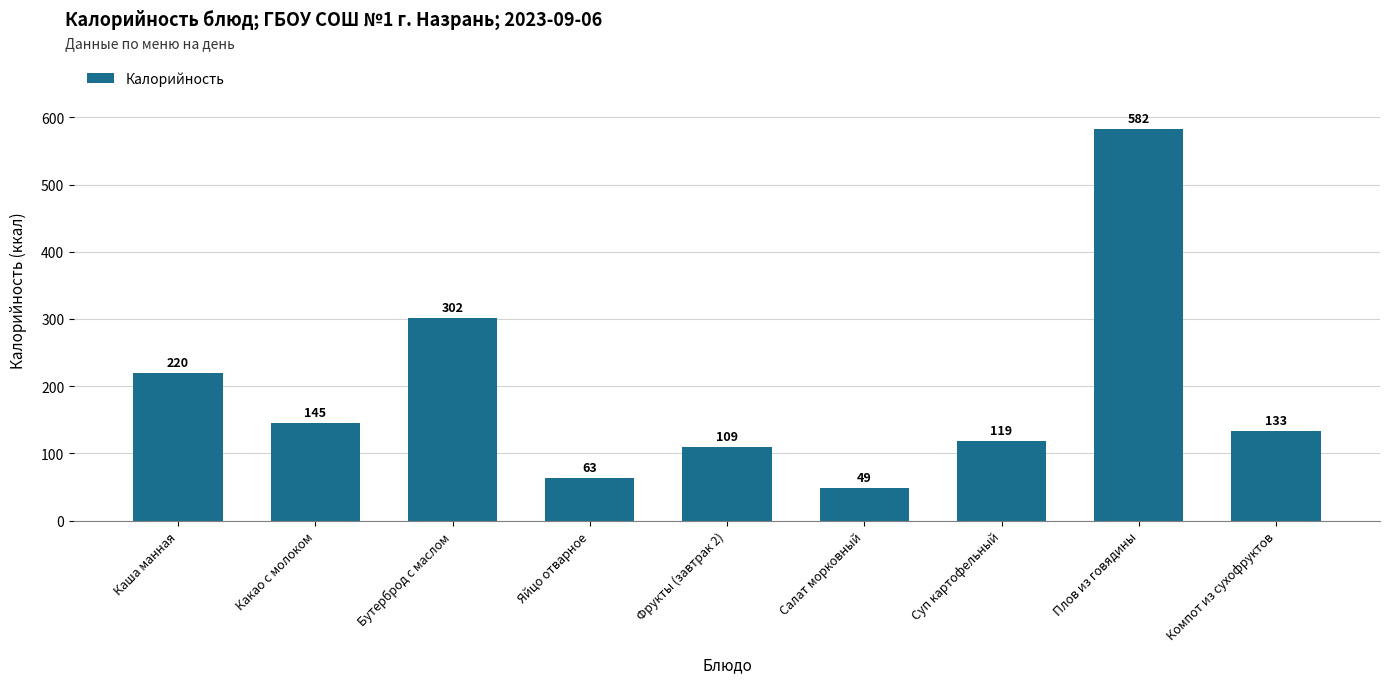

Which label corresponds to the largest value in the chart?

Плов из говядины